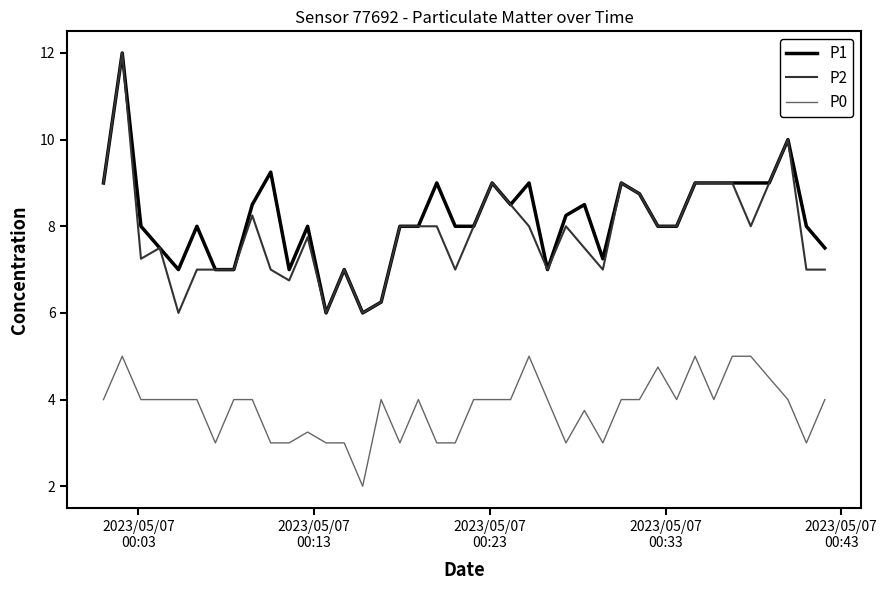

What is the maximum value shown in the chart?

12.0